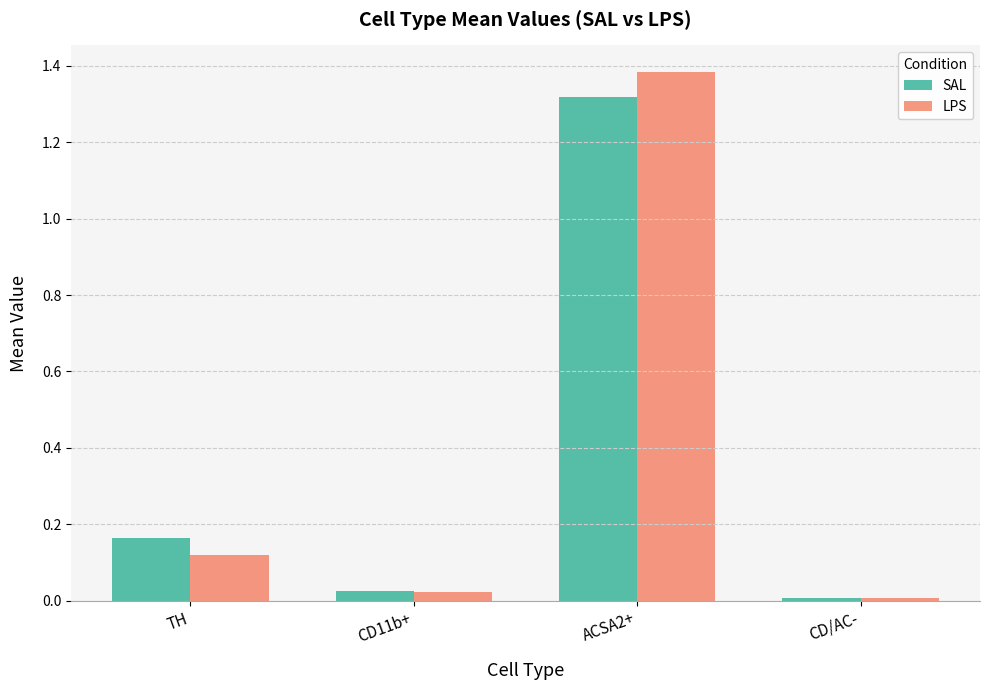

What is the average value of the LPS series?

0.4